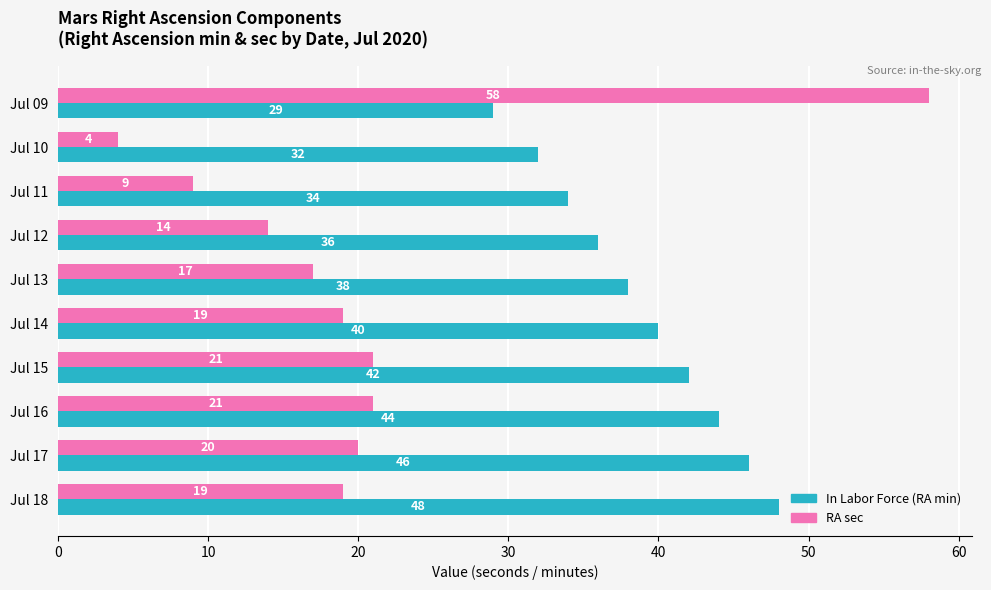

At which category does the chart reach its minimum across all series?

Jul 10